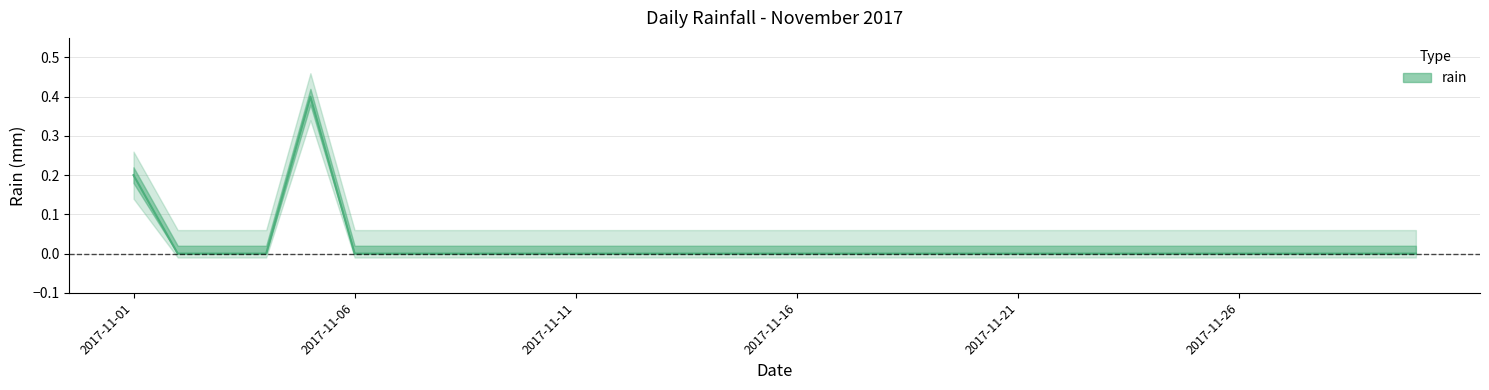

Reading right to left, transcribe all the data shown in this chart.

0.0	0.0	0.0	0.0	0.0	0.0	0.0	0.0	0.0	0.0	0.0	0.0	0.0	0.0	0.0	0.0	0.0	0.0	0.0	0.0	0.0	0.0	0.0	0.0	0.0	0.4	0.0	0.0	0.0	0.2